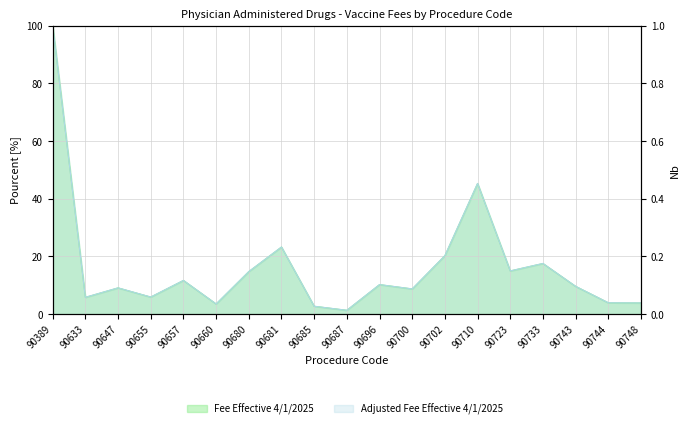

True or false: Fee Effective 4/1/2025 and Adjusted Fee Effective 4/1/2025 intersect in this chart.

False